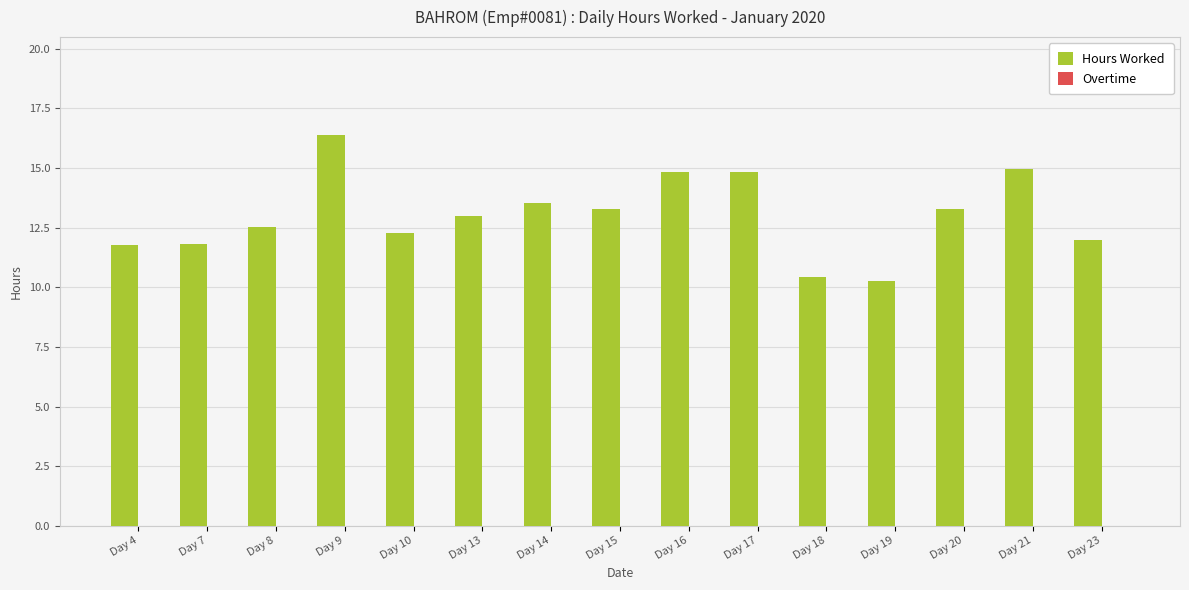

True or false: the data shows 14.8 at Day 17.

True